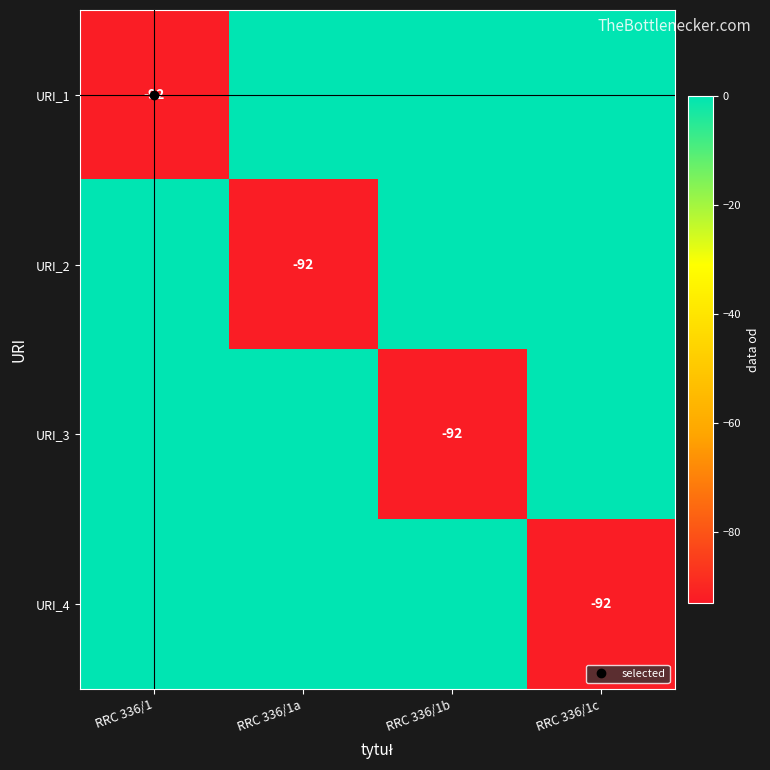

What is the approximate value of URI_2 at RRC 336/1a?

-92